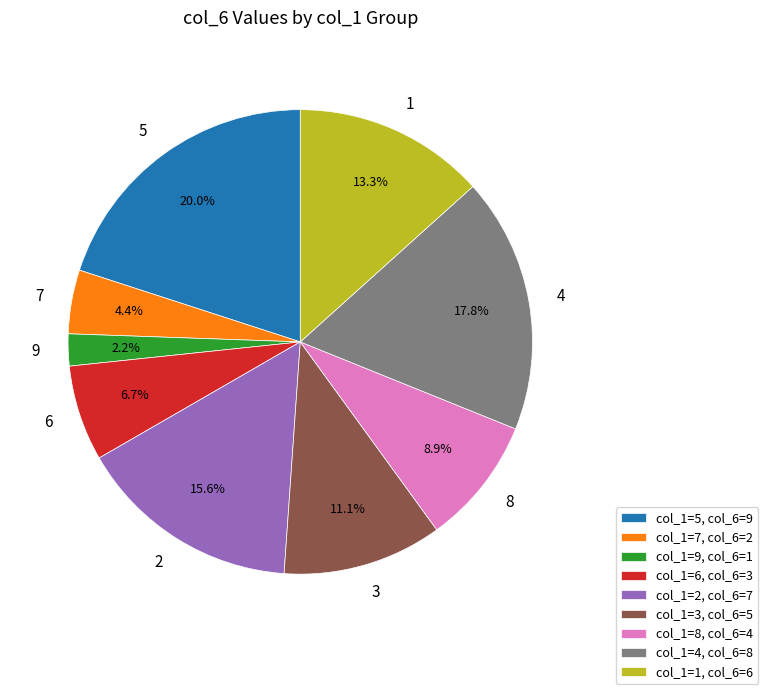

Count the number of slices in the pie.

9